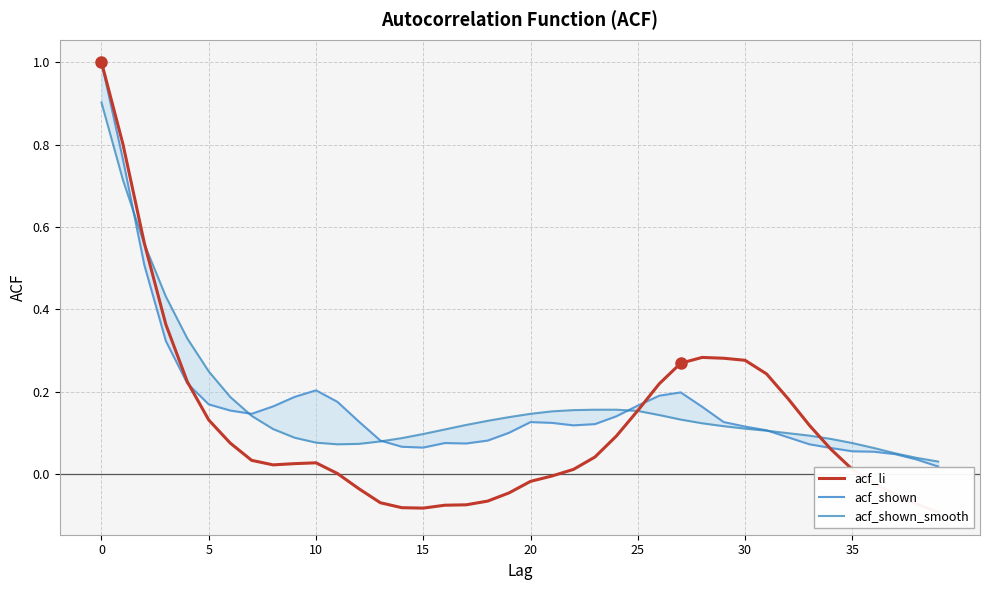

Which has a higher value, 22 or 35?

35